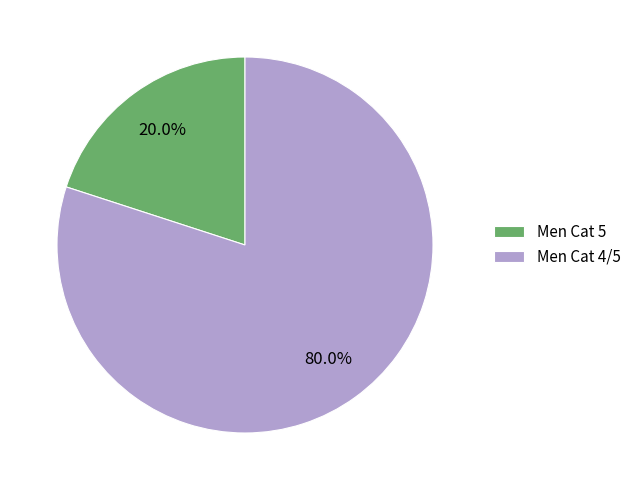

Rank the categories by value from highest to lowest.

Men Cat 4/5, Men Cat 5